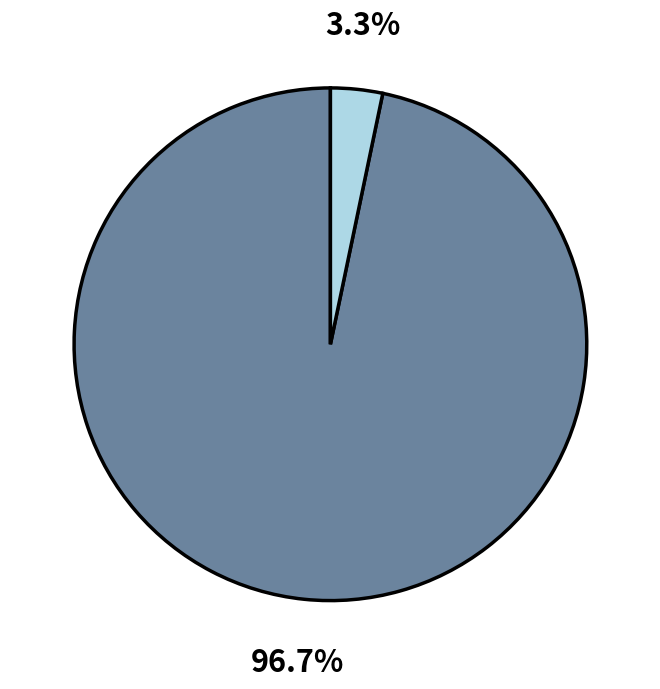

Count the number of slices in the pie.

2